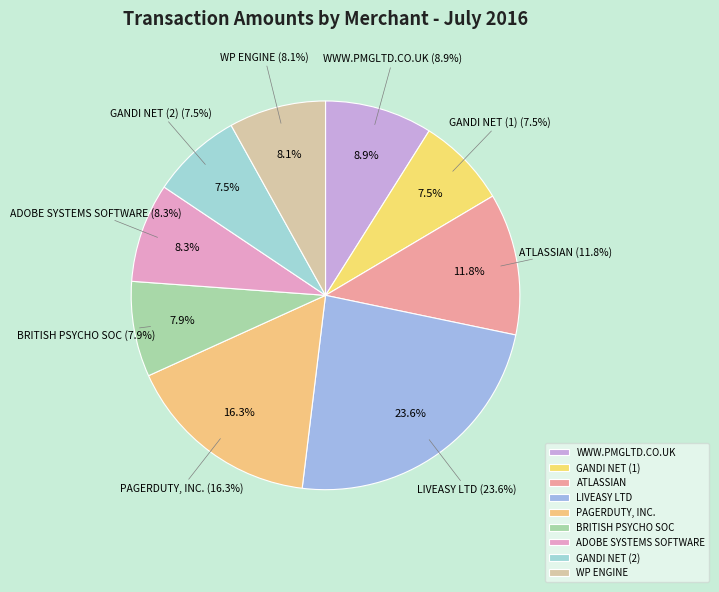

Does GANDI NET (1) account for over 50% of the chart?

No